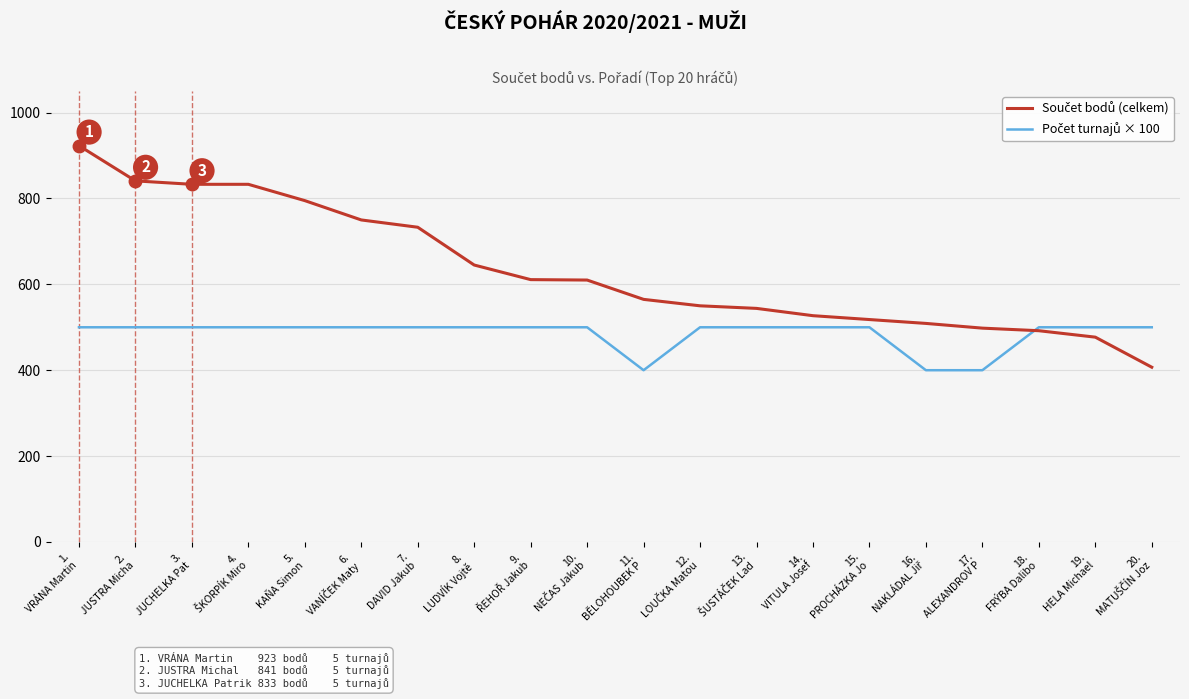

What is the smallest value displayed?

400